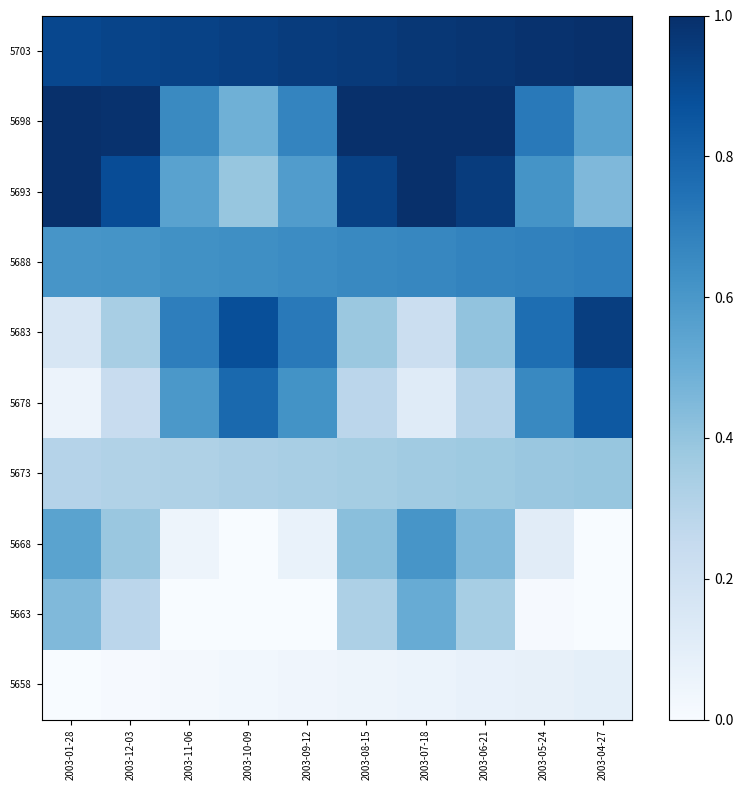

At 2003-04-27, list the series in order from largest to smallest.

5703, 5683, 5678, 5688, 5698, 5693, 5673, 5658, 5663, 5668